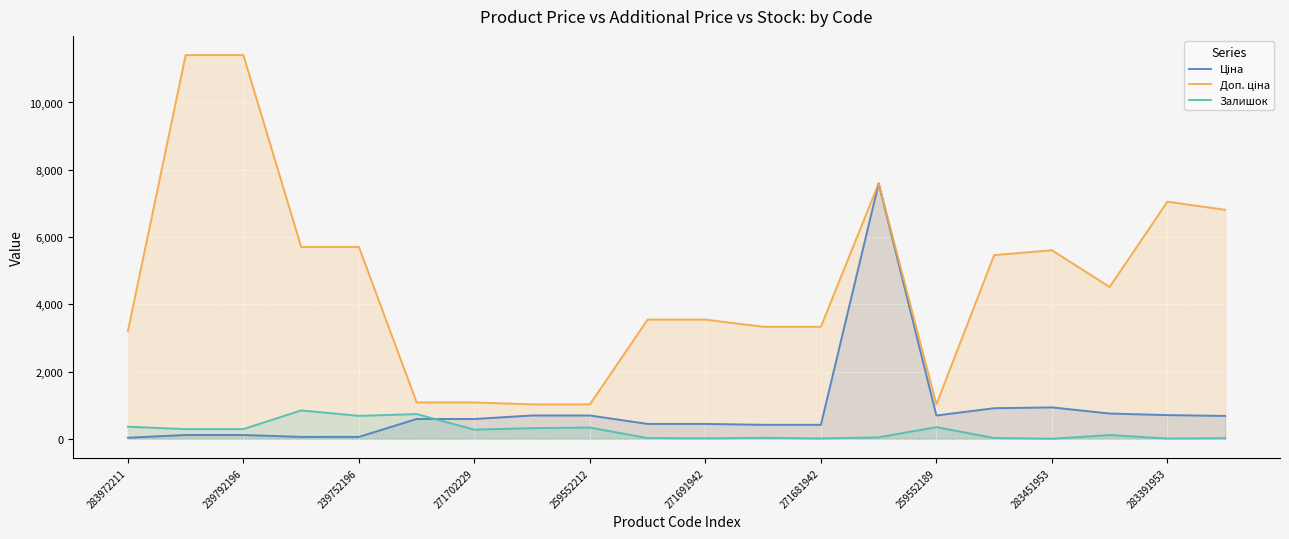

What is the maximum value for Залишок?

845.0